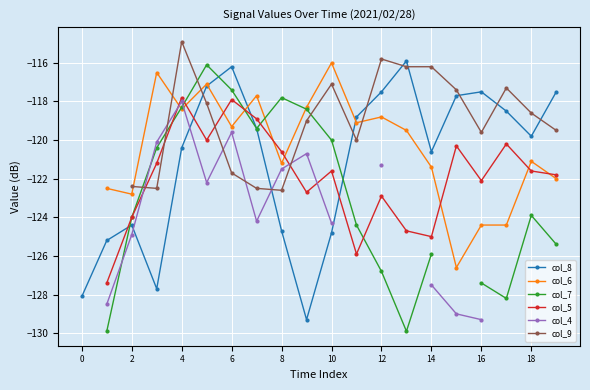

How many interior local peaks does the col_6 series have?

6